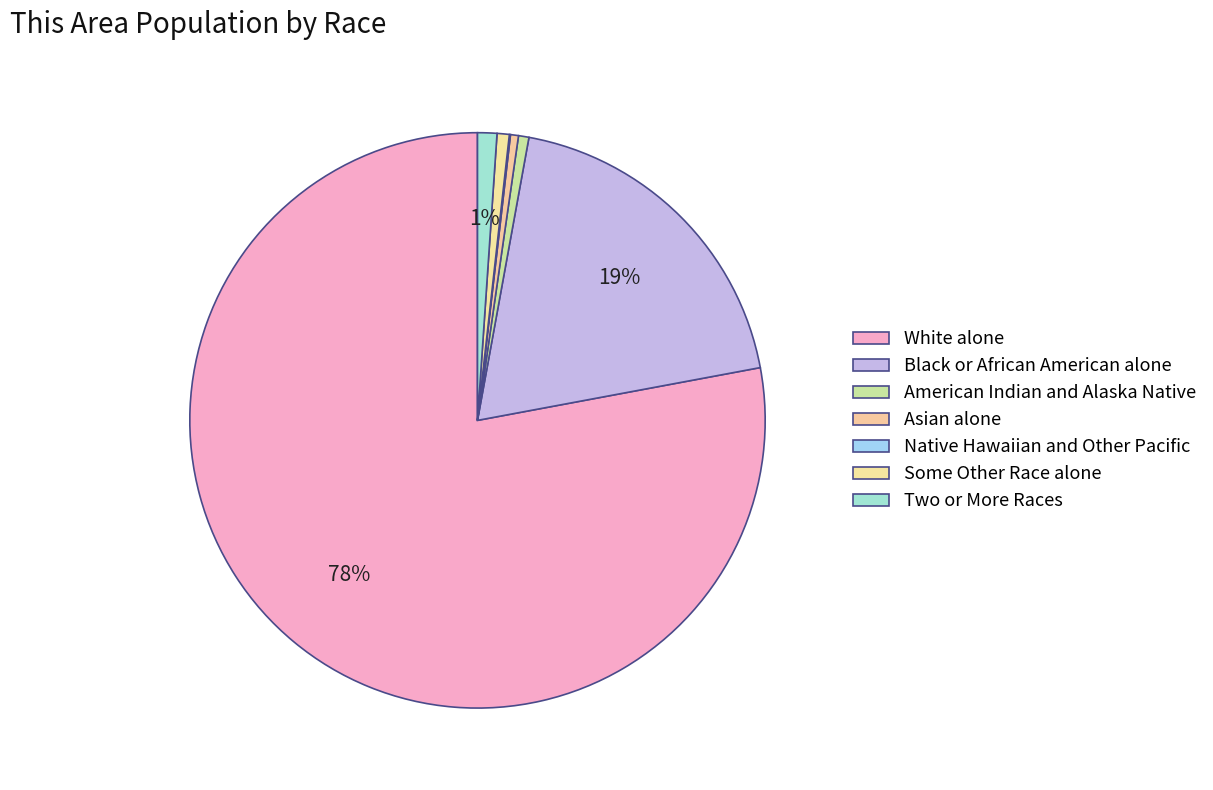

To the nearest percent, what portion does Black or African American alone represent?

19%